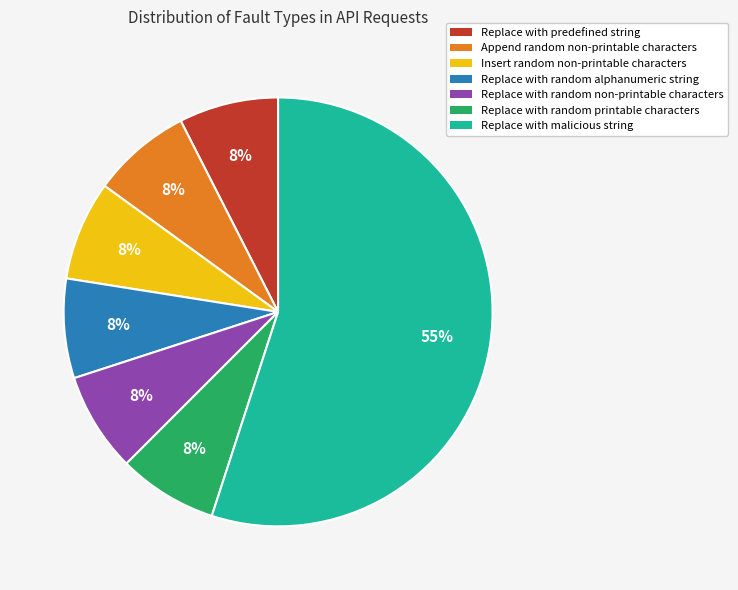

Which slice is the largest?

Replace with malicious string